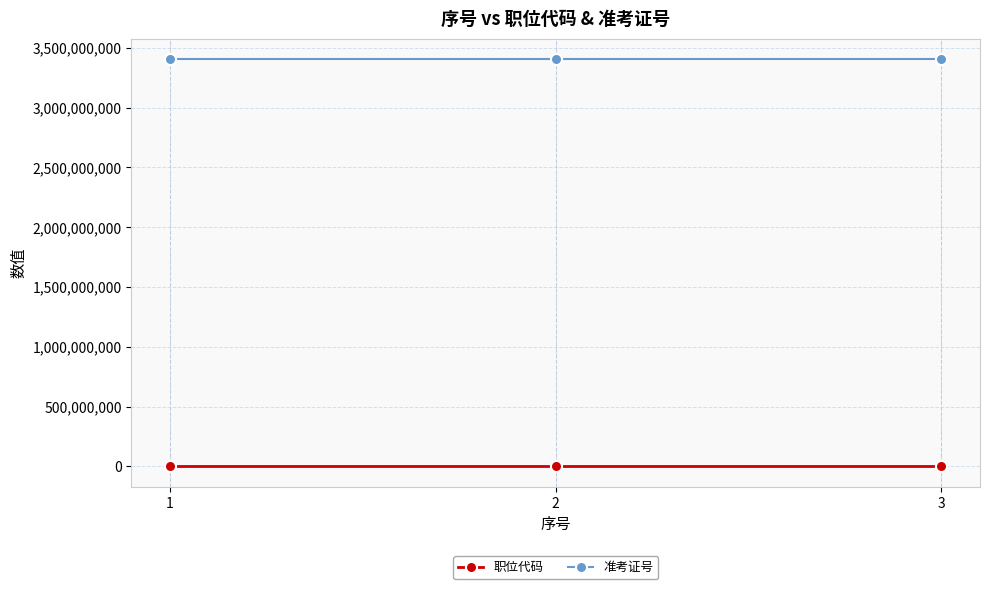

What is the greatest value displayed?

3407010804